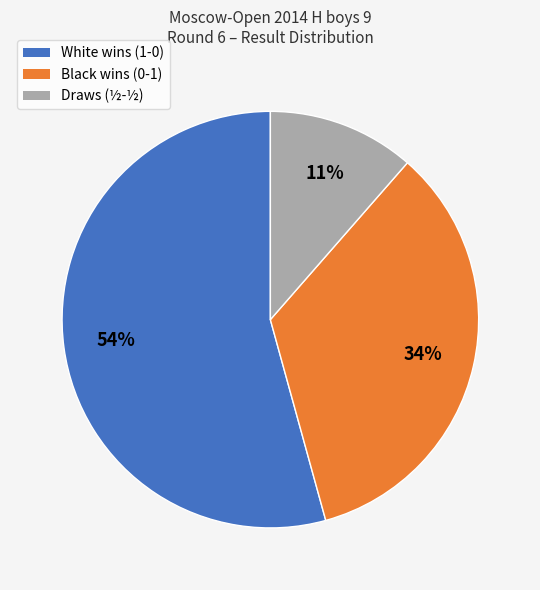

To the nearest percent, what is the average slice percentage?

33%